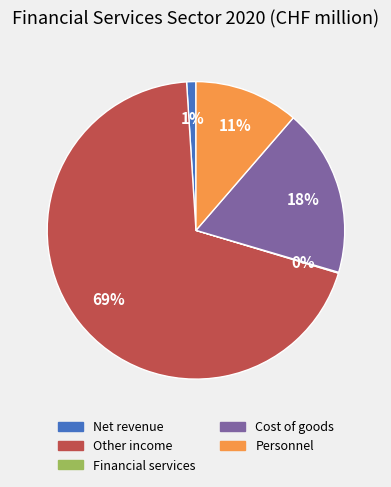

Which slice is the largest?

Other income